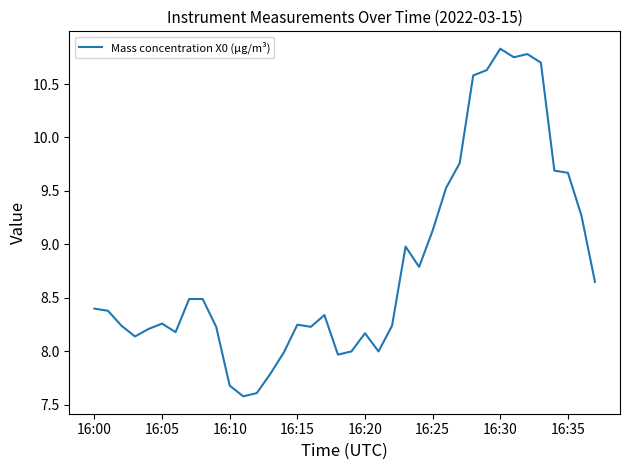

What is the smallest value displayed?

7.6